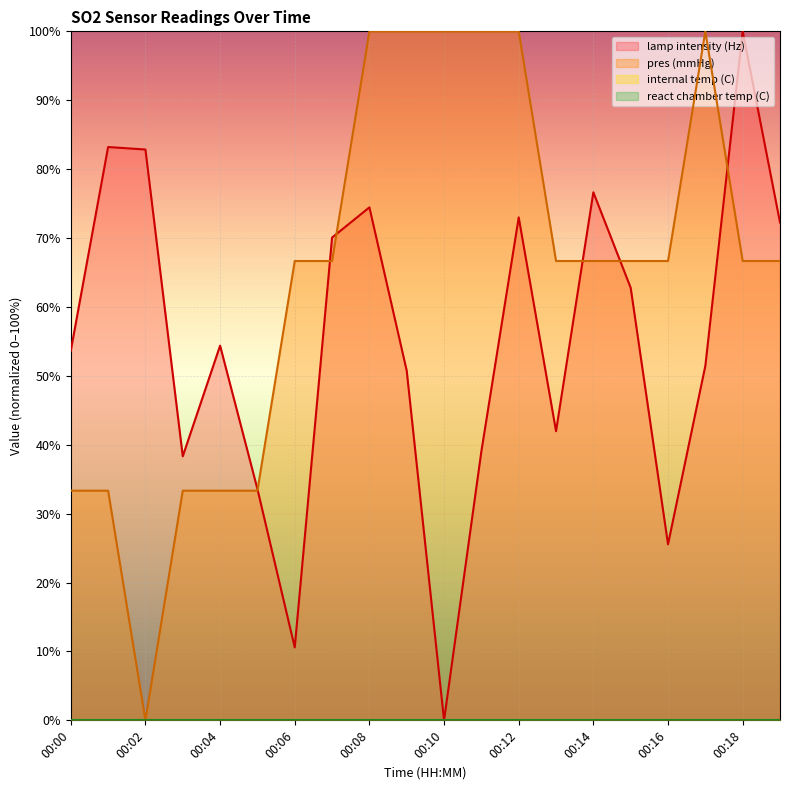

What is the spread (max minus min) of values at 00:15?

3.9